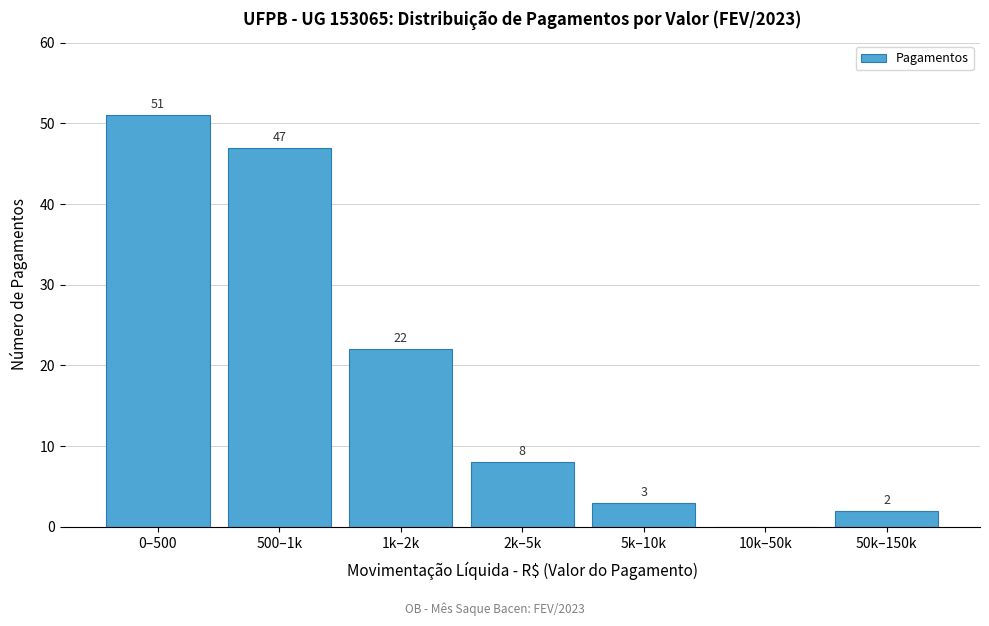

Reading left to right, list all the values displayed in this chart.

0–500=51	500–1k=47	1k–2k=22	2k–5k=8	5k–10k=3	10k–50k=0	50k–150k=2